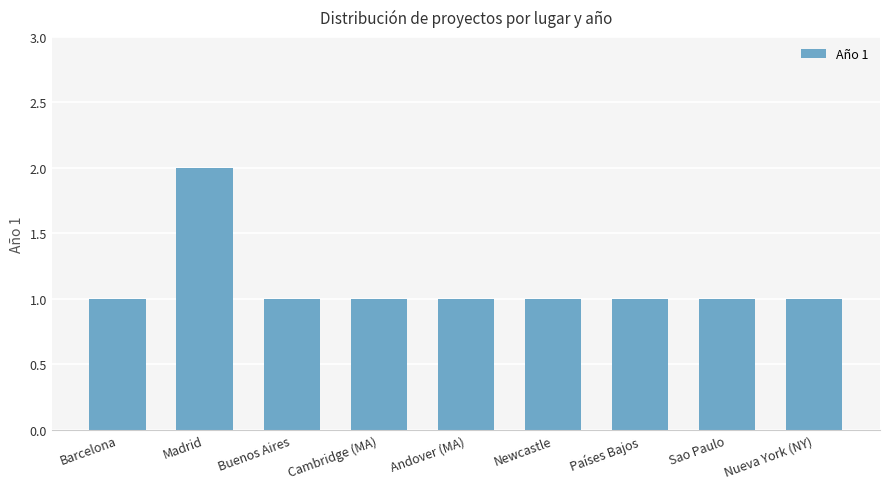

Reading left to right, transcribe all the data shown in this chart.

Barcelona=1	Madrid=2	Buenos Aires=1	Cambridge (MA)=1	Andover (MA)=1	Newcastle=1	Países Bajos=1	Sao Paulo=1	Nueva York (NY)=1